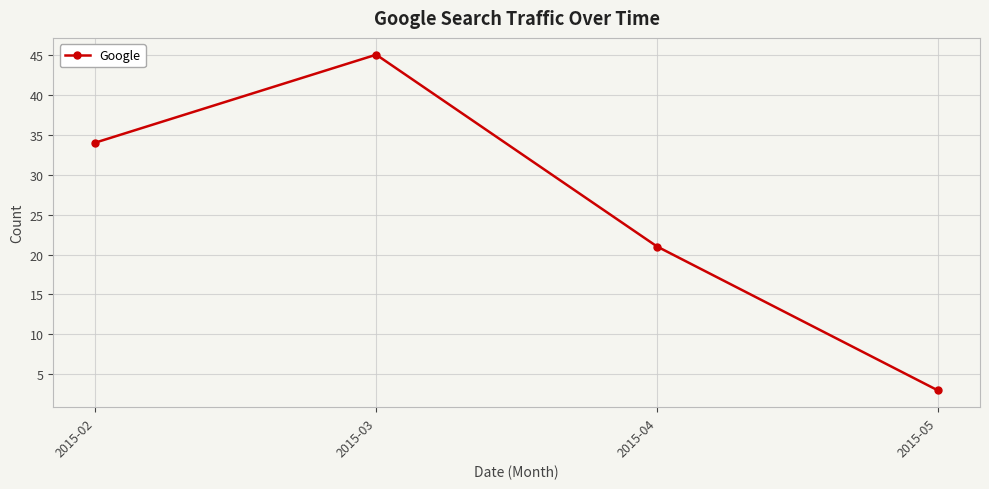

List the labels in order of value, largest first.

2015-03, 2015-02, 2015-04, 2015-05